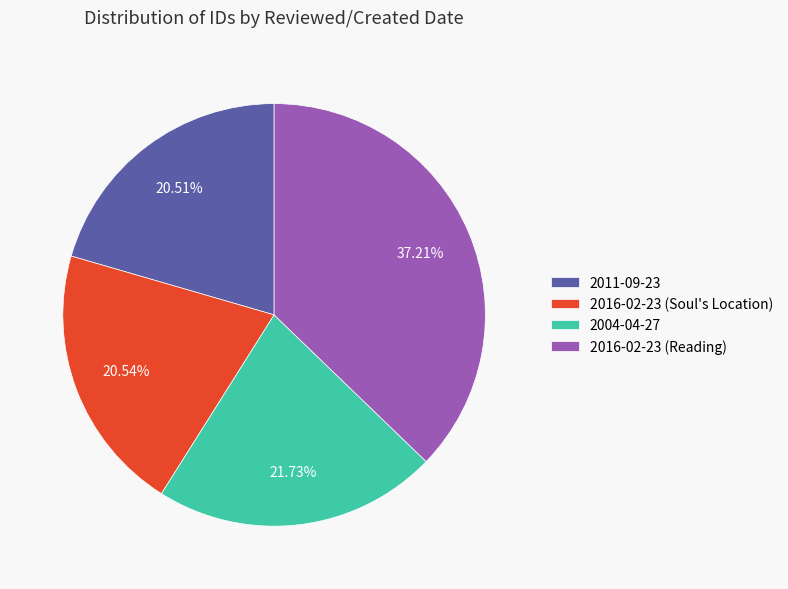

Is the sum of 2004-04-27 and 2016-02-23 (Reading) greater than half?

Yes